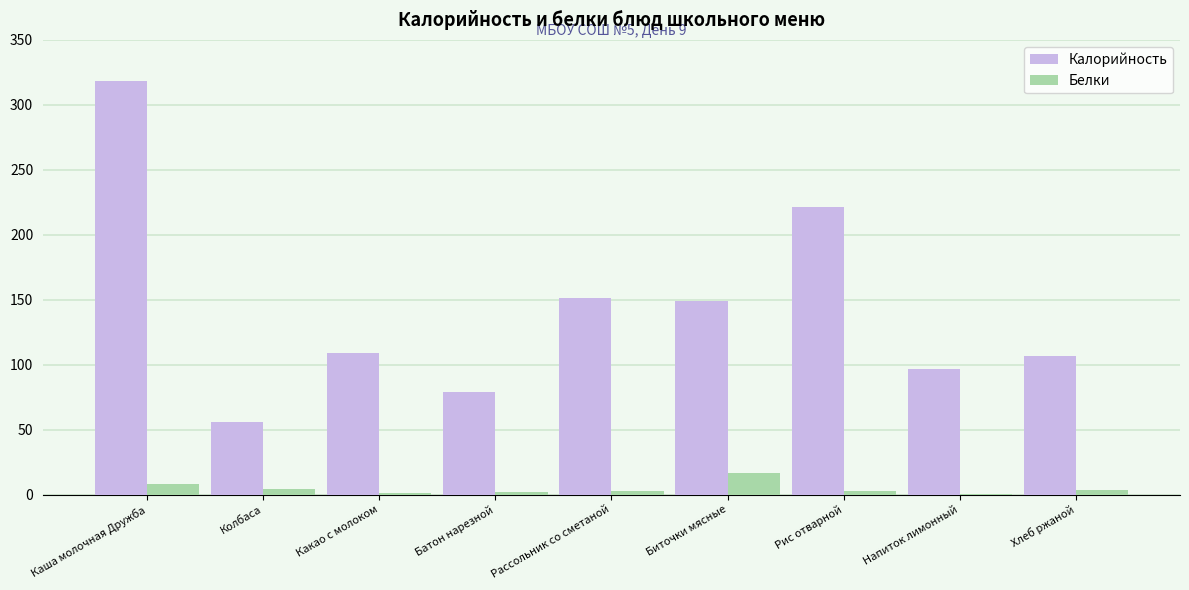

Which series has the largest range (max minus min)?

Калорийность